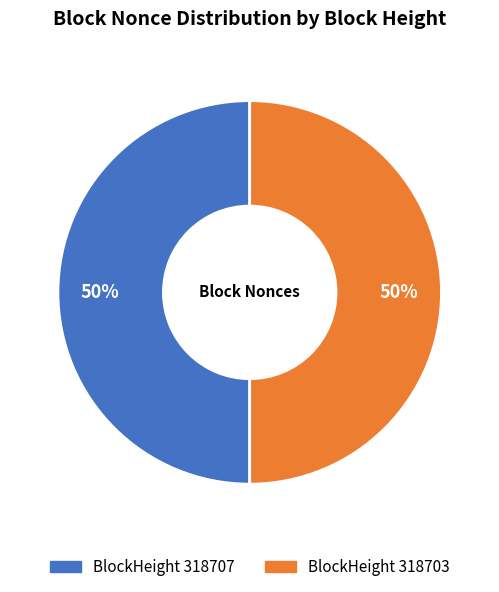

To the nearest percent, what is the average slice percentage?

50%